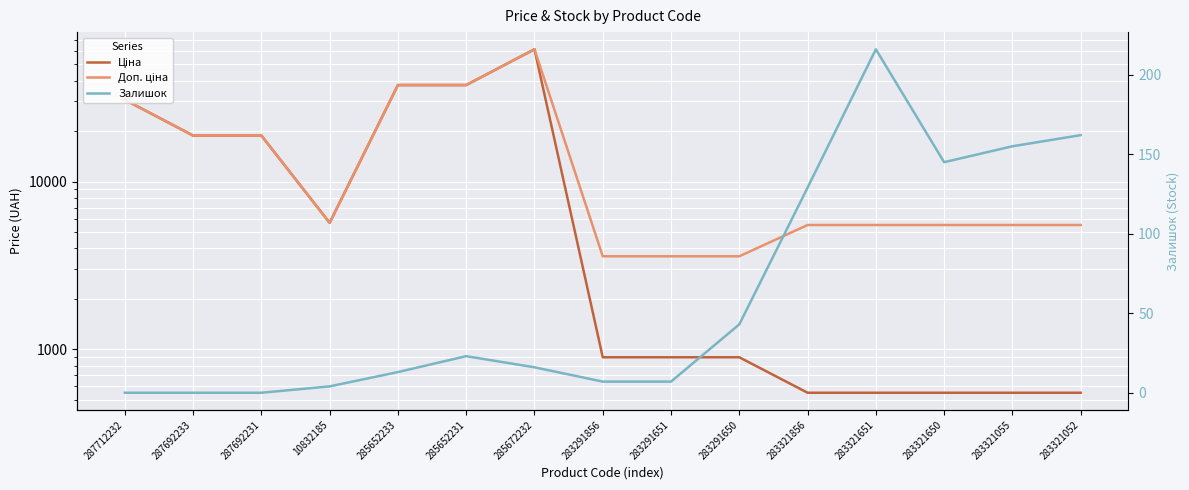

True or false: Залишок has more than 0 interior local peaks.

True